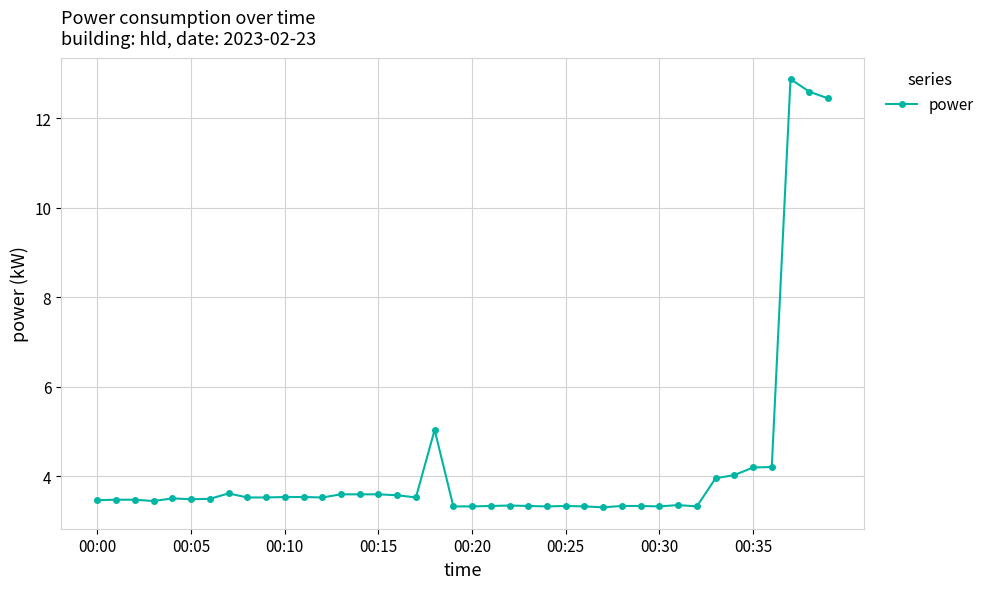

What is the value of the 18th point from the left?

3.5